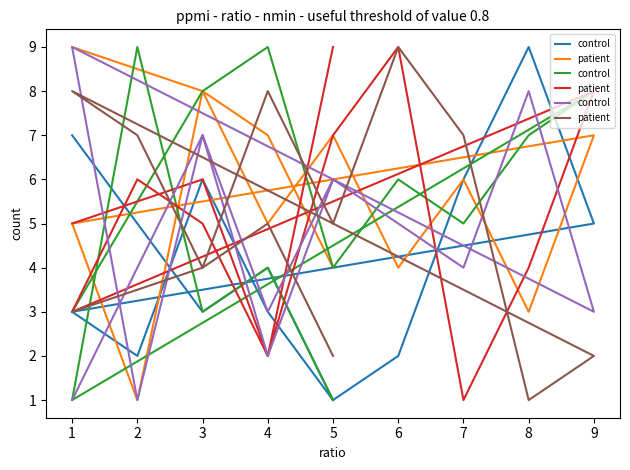

Where does the patient series first go above 5?

4